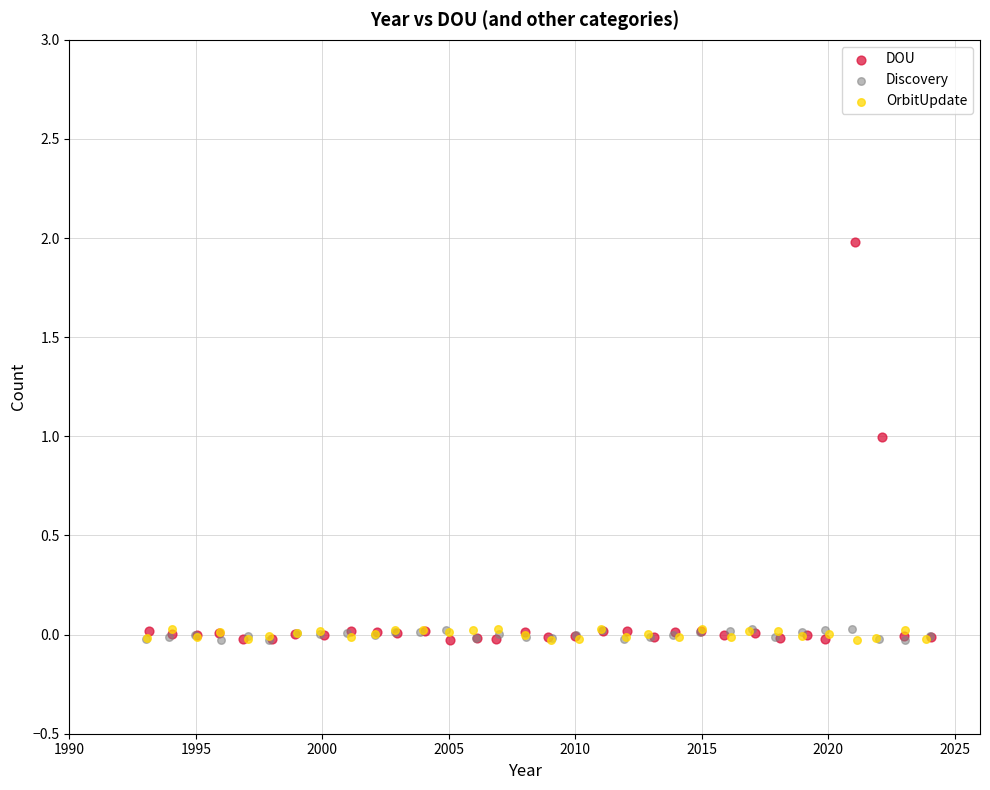

Which series contains the highest Y value?

DOU